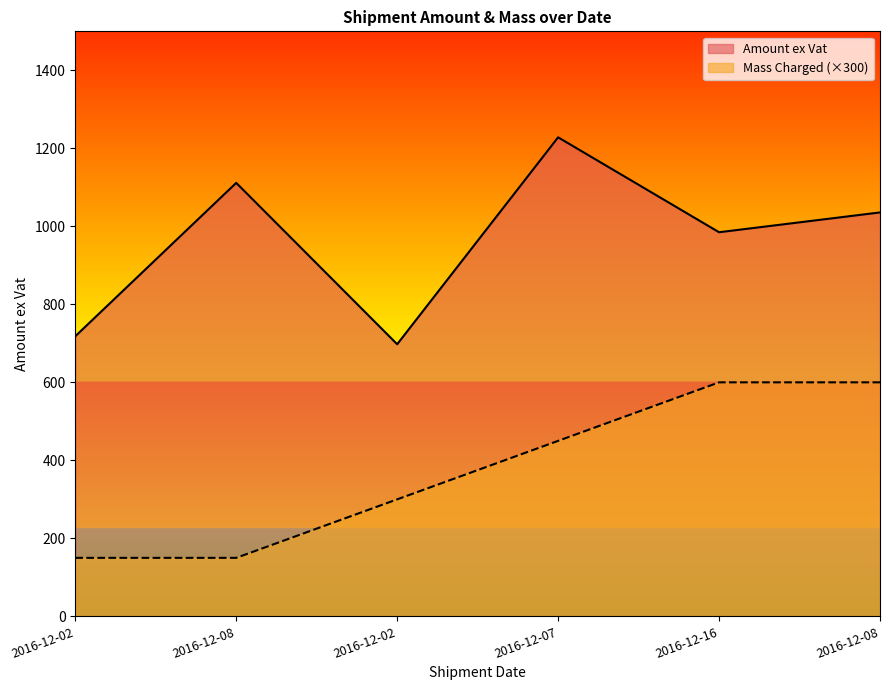

Rank the series by their maximum value, from highest to lowest.

Amount ex Vat, Mass Charged (×300)